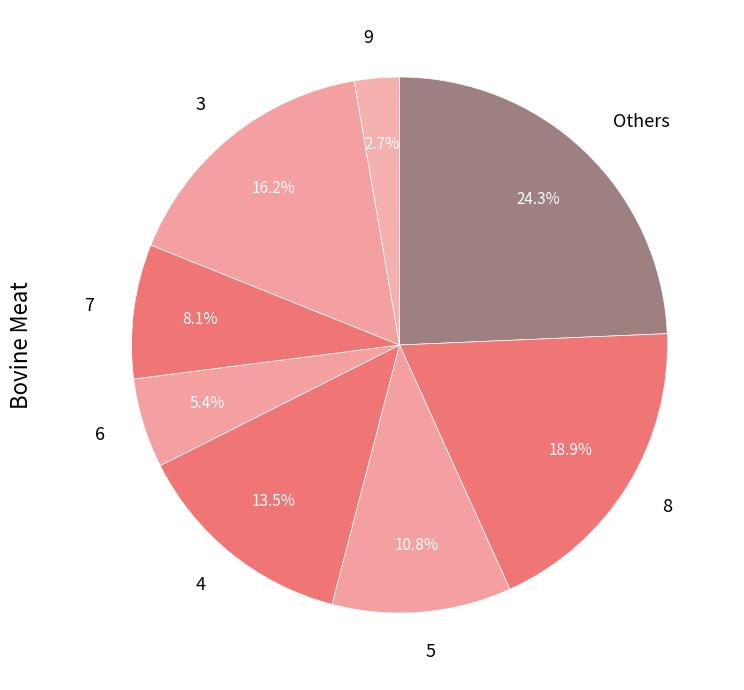

Is 5 the majority of the pie?

No